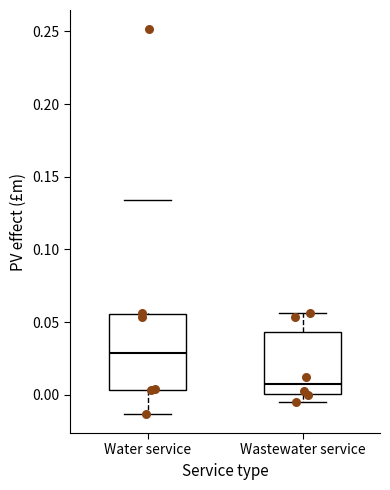

Reading left to right, read every box against the y-axis: the position of its median line, the range the box covers, and the ends of its whiskers. The values are not printed on the chart, so give them approximately, as read against the axis.

Water service: median 0.030, box 0.005 to 0.055, whiskers -0.015 to 0.055
Wastewater service: median 0.005, box 0.000 to 0.045, whiskers -0.005 to 0.055